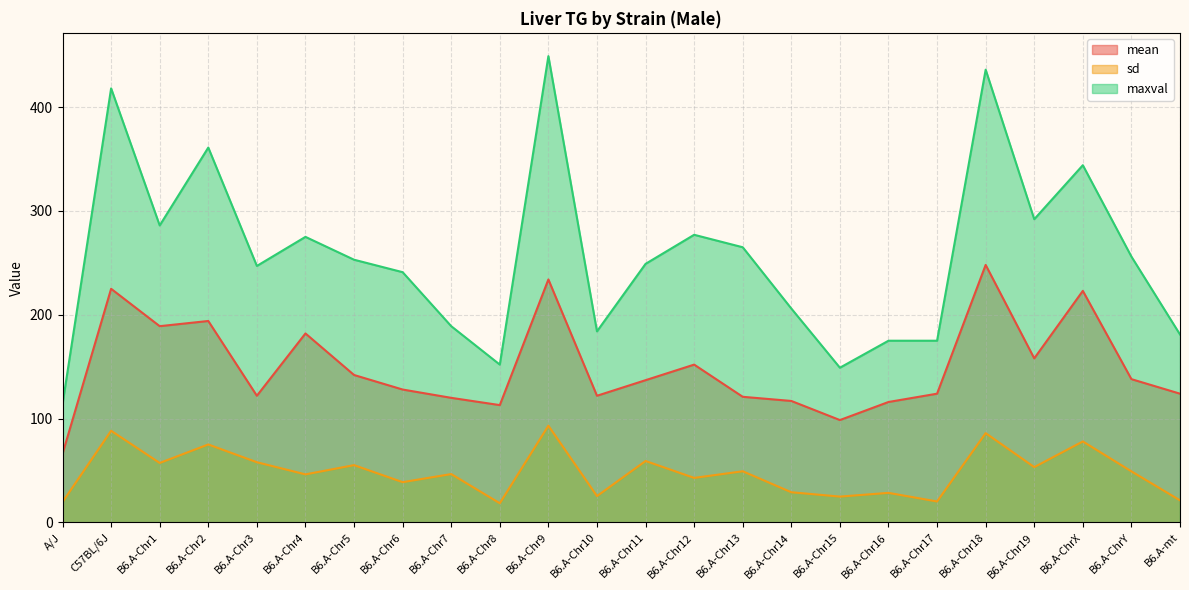

List the series in order of their peak value, highest first.

maxval, mean, sd